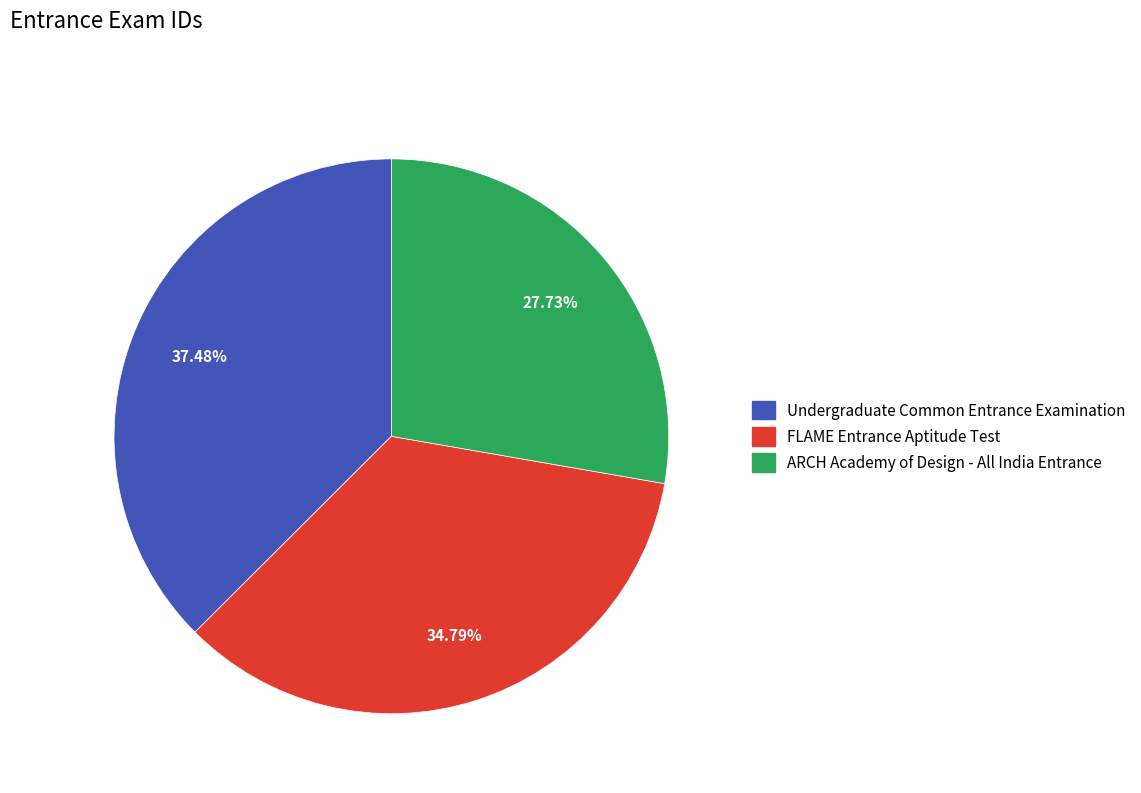

Is it true that ARCH Academy of Design - All India Entrance is 28% of the pie?

True